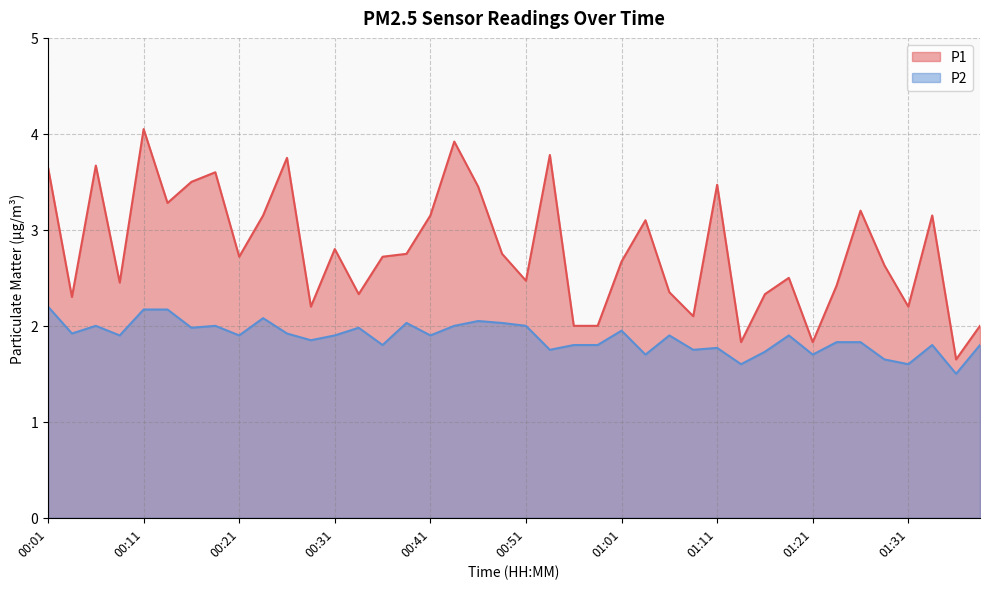

List the series in order of their peak value, lowest first.

P2, P1